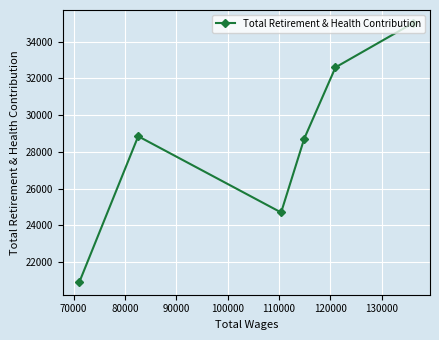

What is the greatest value displayed?

35016